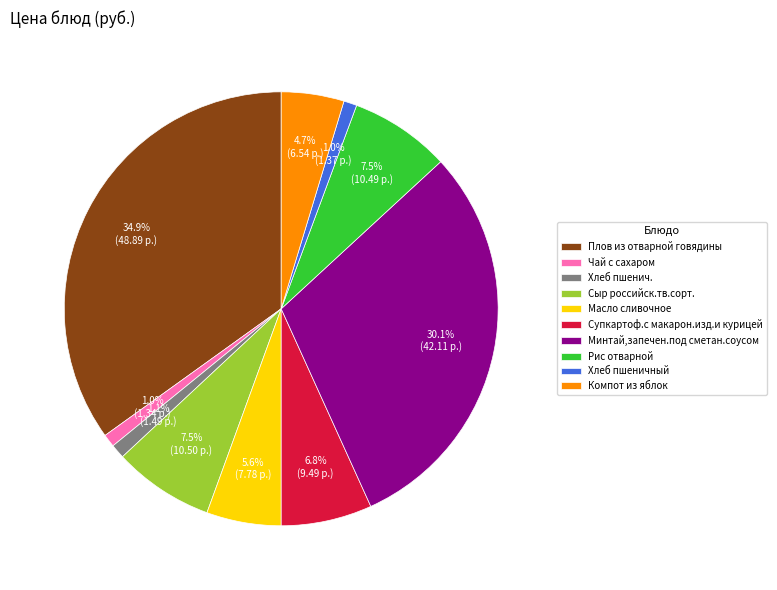

What is the ratio of the value at Чай с сахаром to the value at Хлеб пшенич.?

0.9